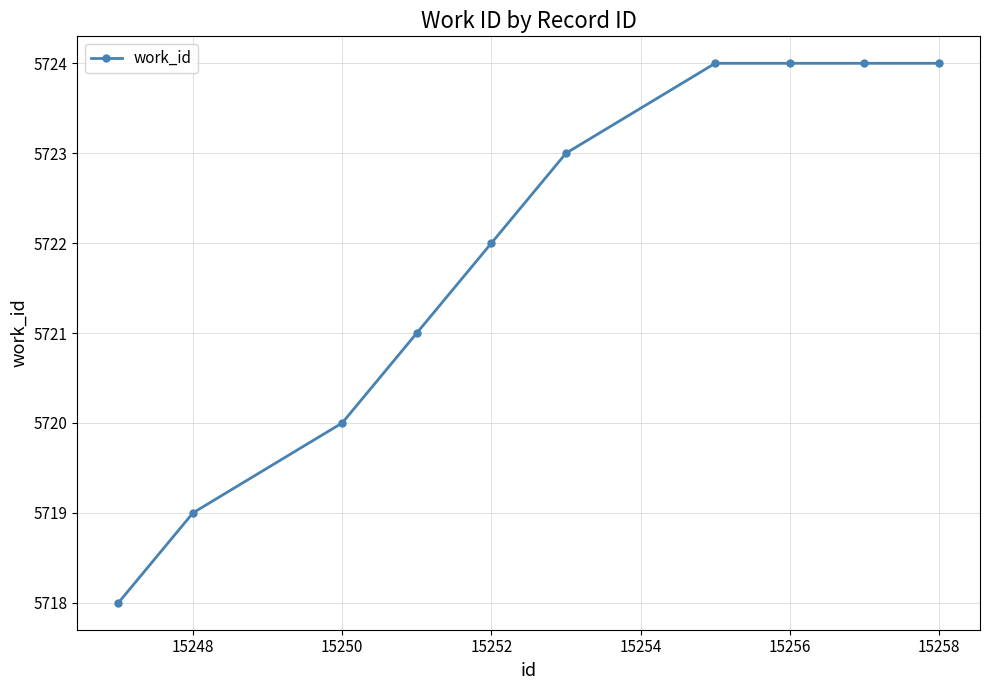

What is the minimum value shown in the chart?

5718